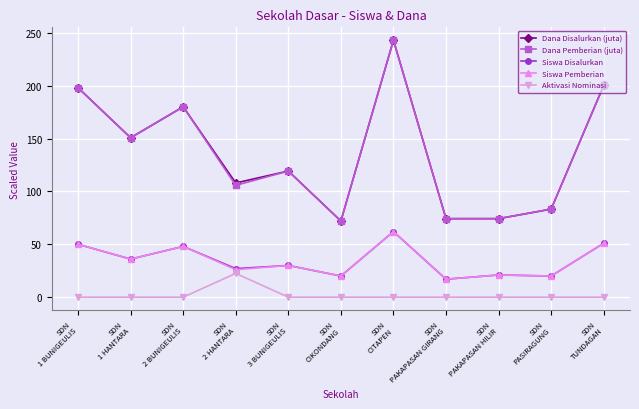

How many distinct data groups are displayed?

5